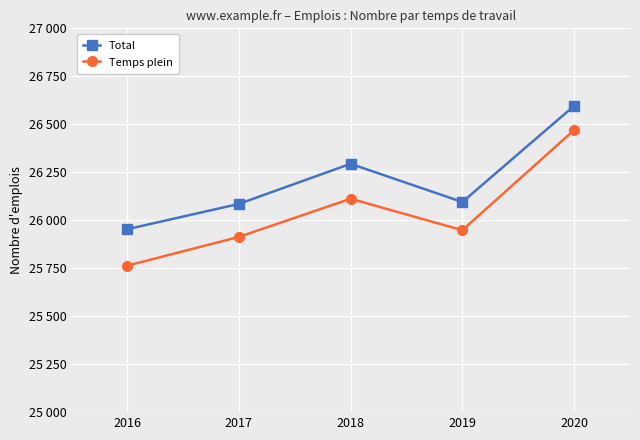

At which label does Total reach its peak?

2020